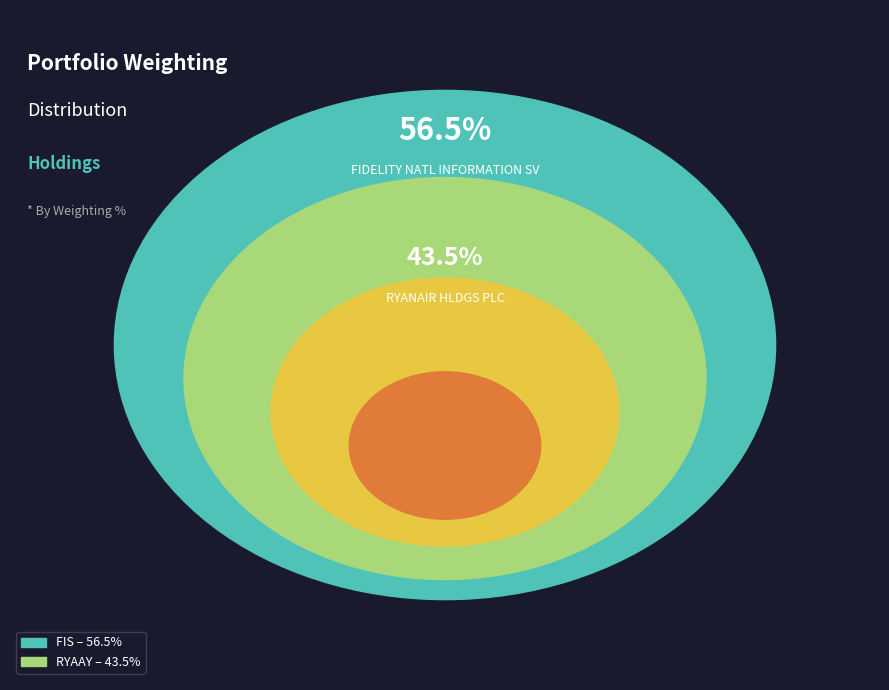

To the nearest percent, what percentage of the pie is RYANAIR HLDGS PLC?

44%